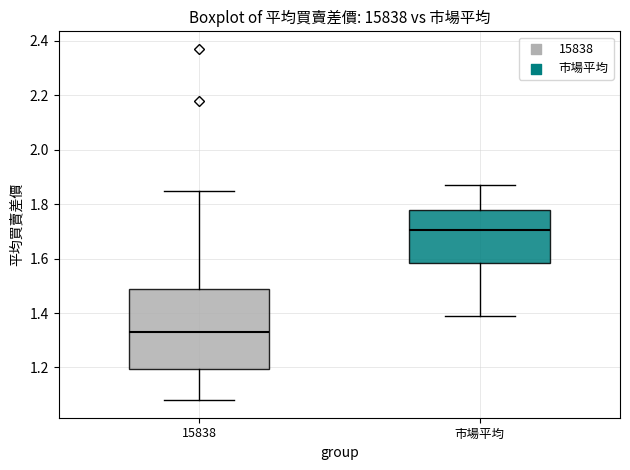

Which box is the tallest, from its lower edge to its upper edge?

15838